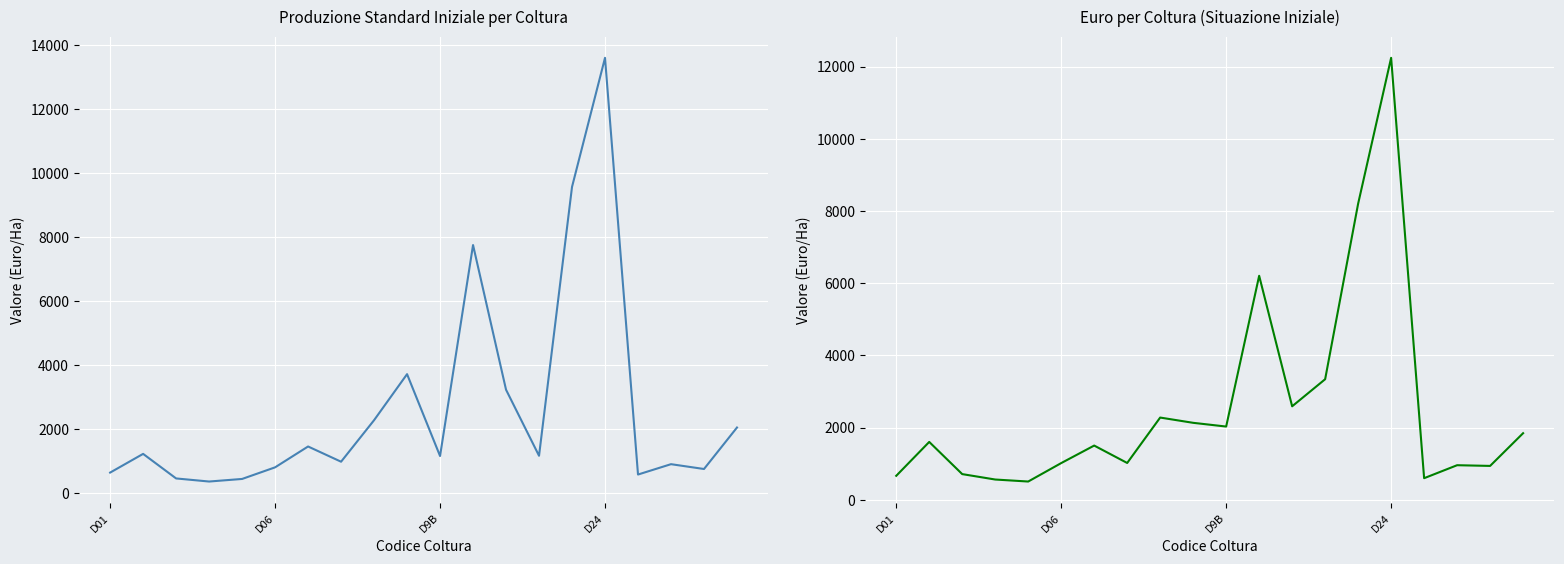

The Euro series shows 879.3 at D01. True or false?

False